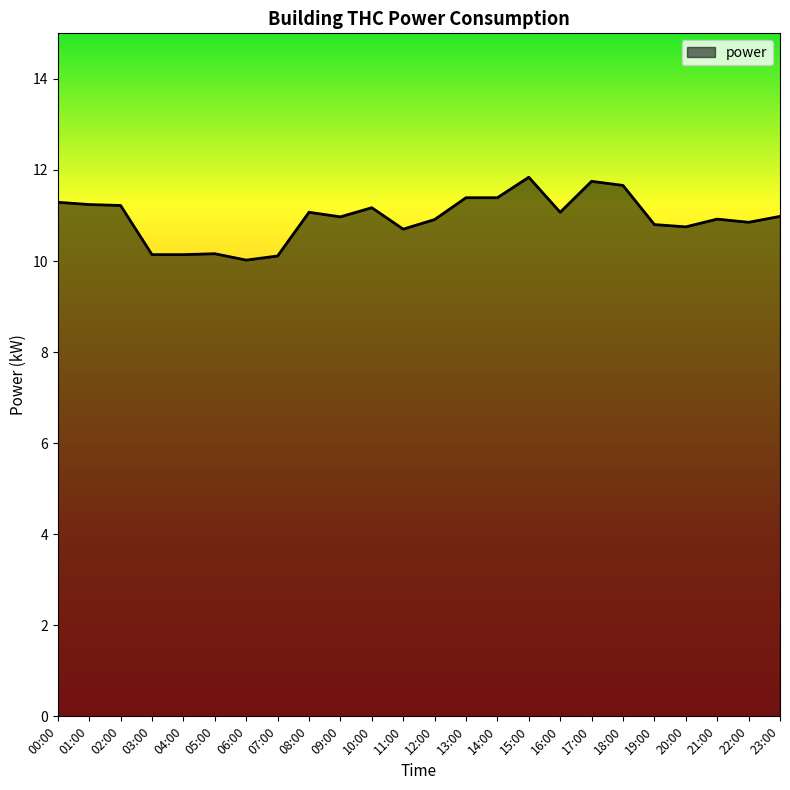

The value at 13:00 is 16.3. True or false?

False